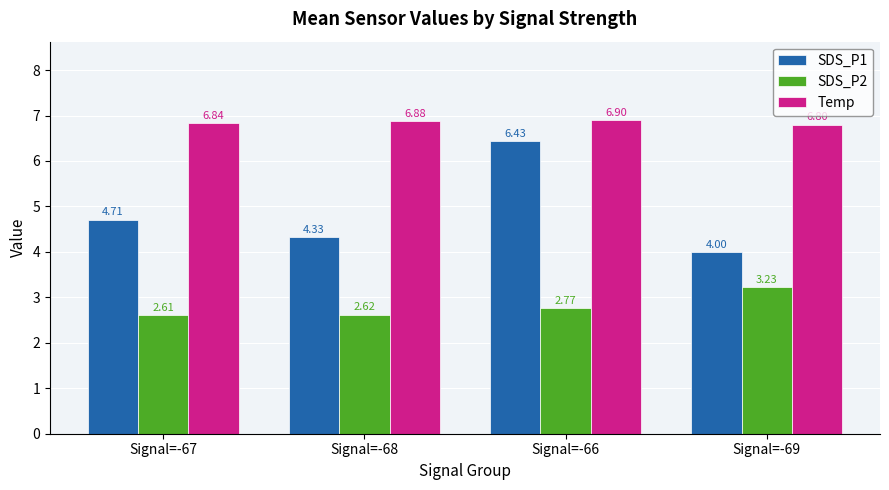

How many series are shown in this chart?

3